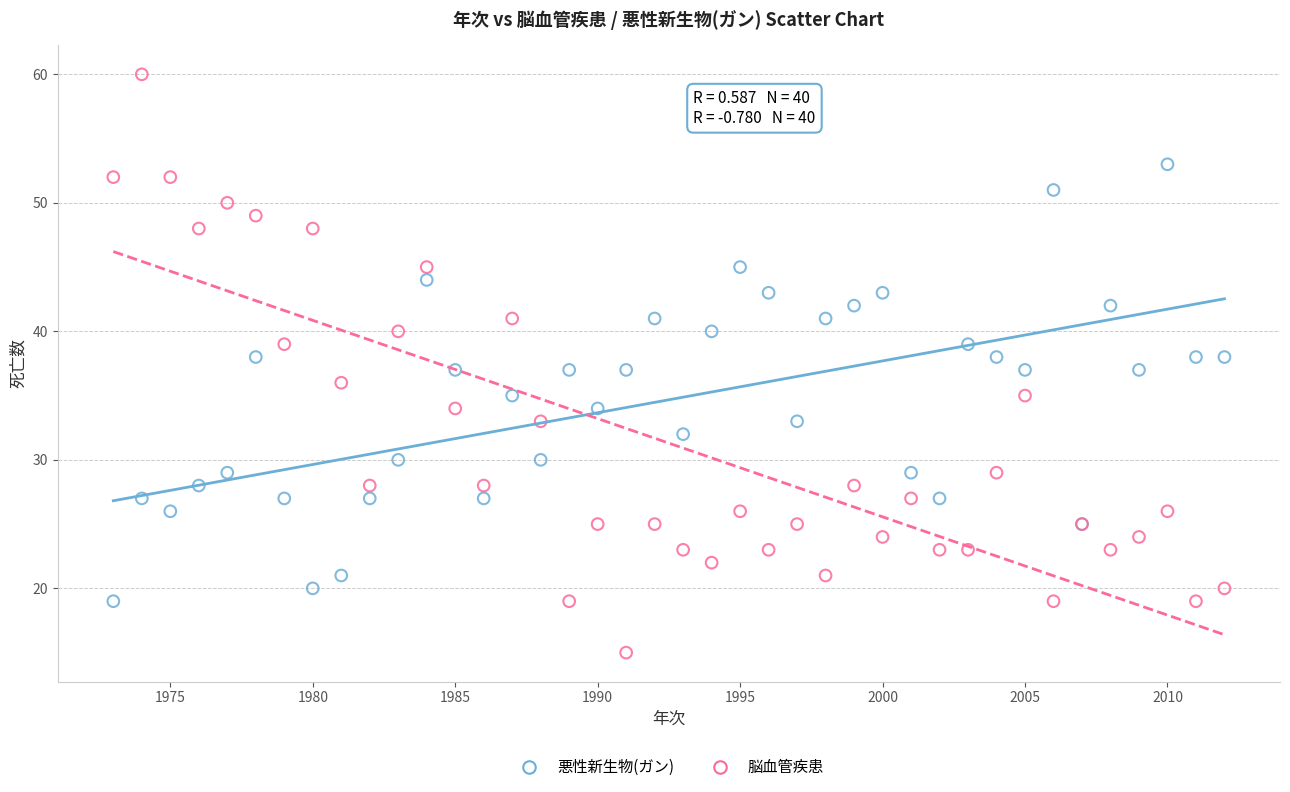

Which series has the widest spread of Y values?

脳血管疾患